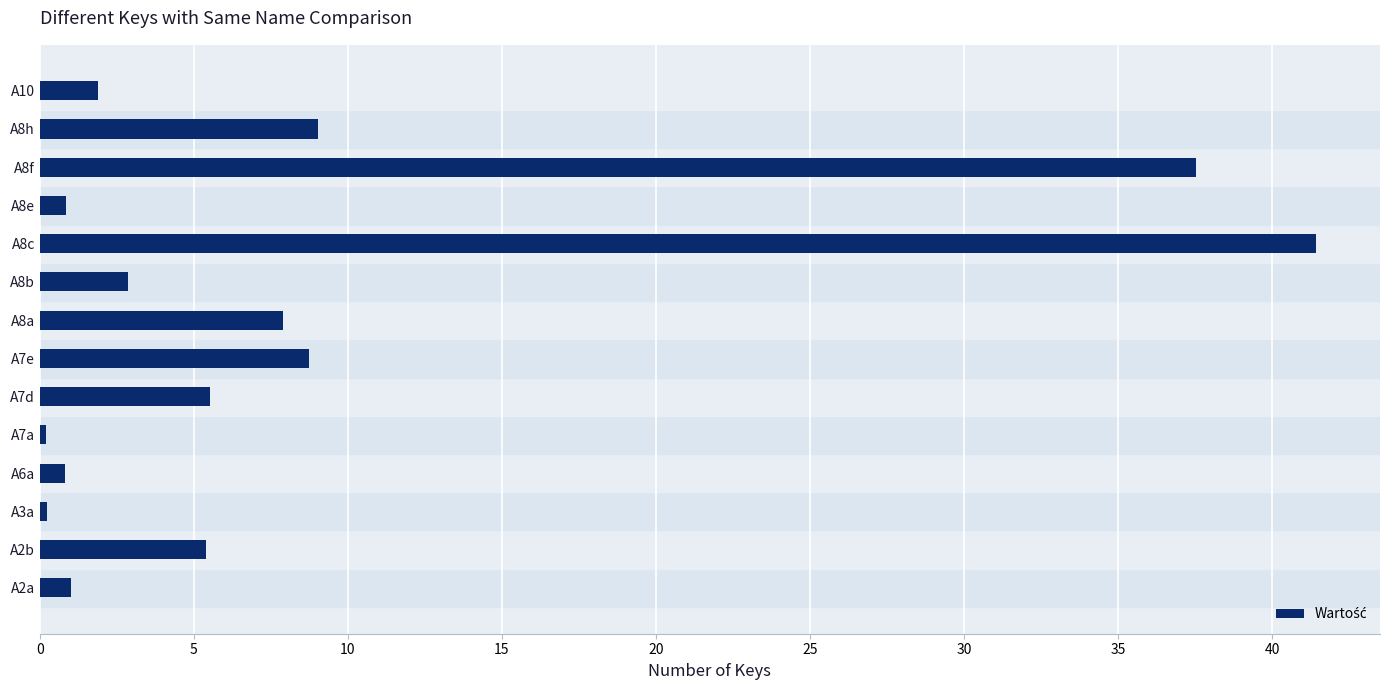

What is the difference between the maximum and minimum values?

41.2